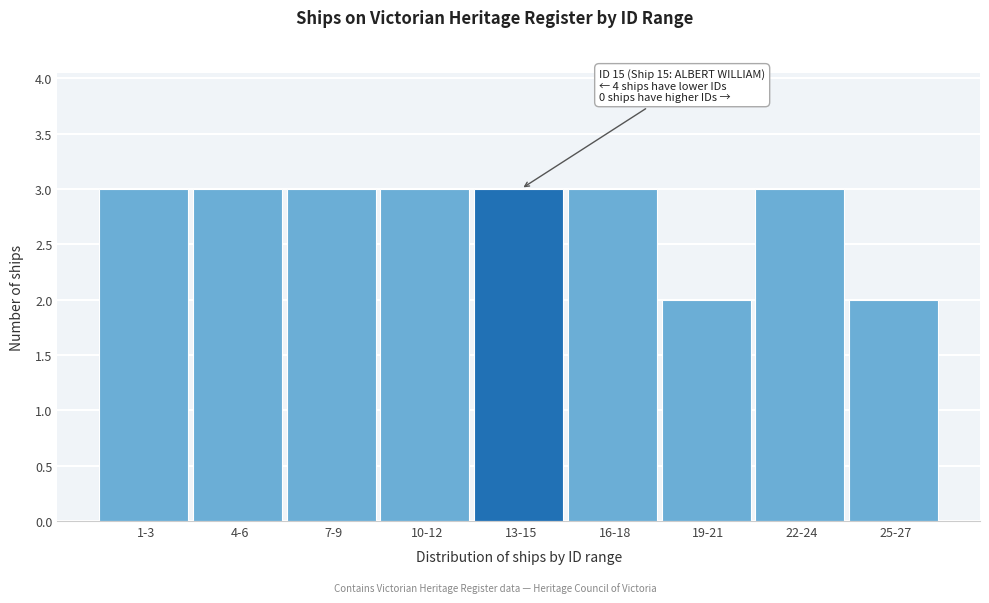

Reading left to right, extract all data points from this chart.

1-3=3	4-6=3	7-9=3	10-12=3	13-15=3	16-18=3	19-21=2	22-24=3	25-27=2